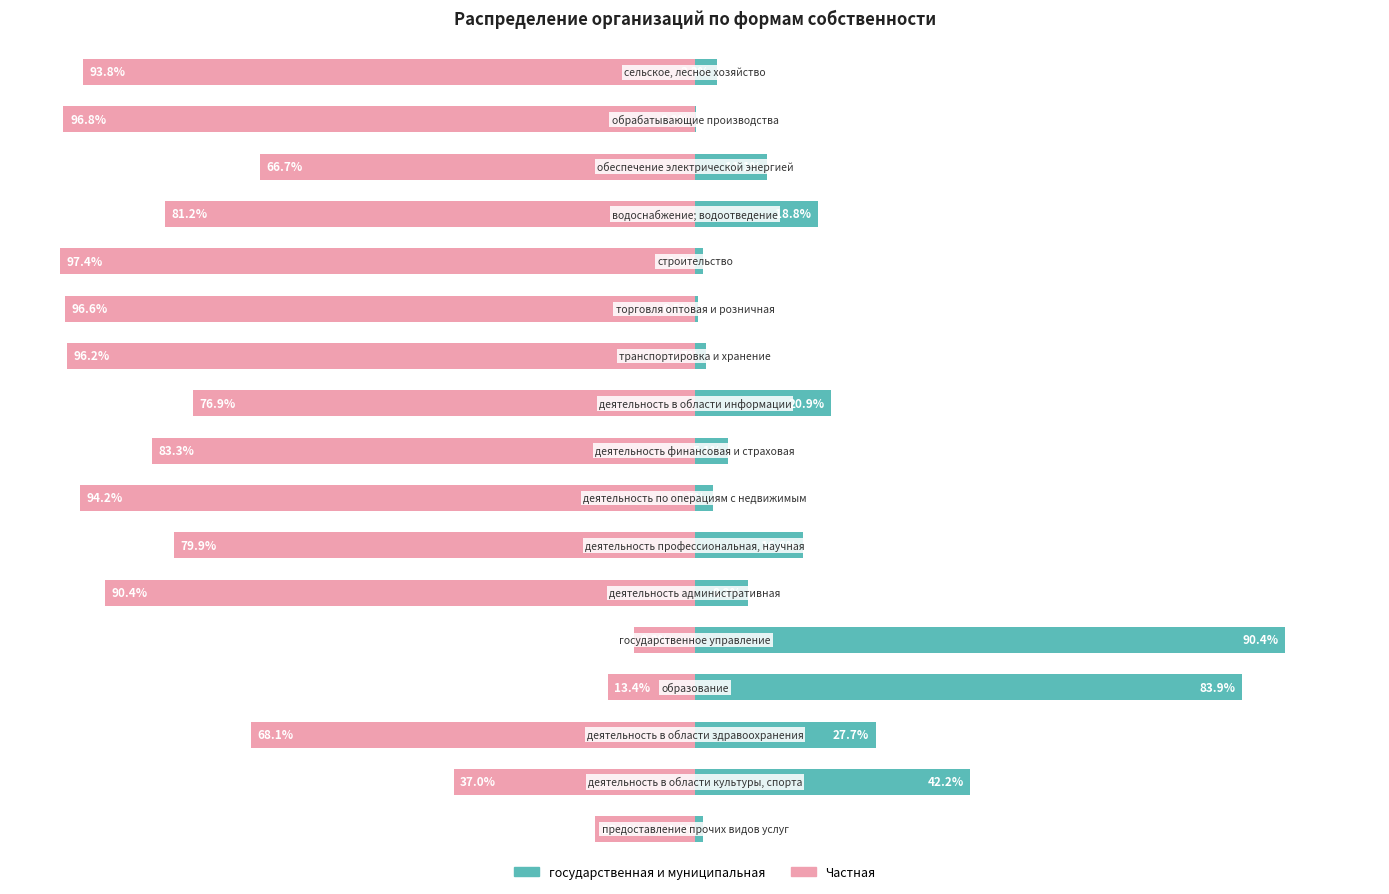

What is the difference between the maximum and minimum values in the Частная series?

88.1